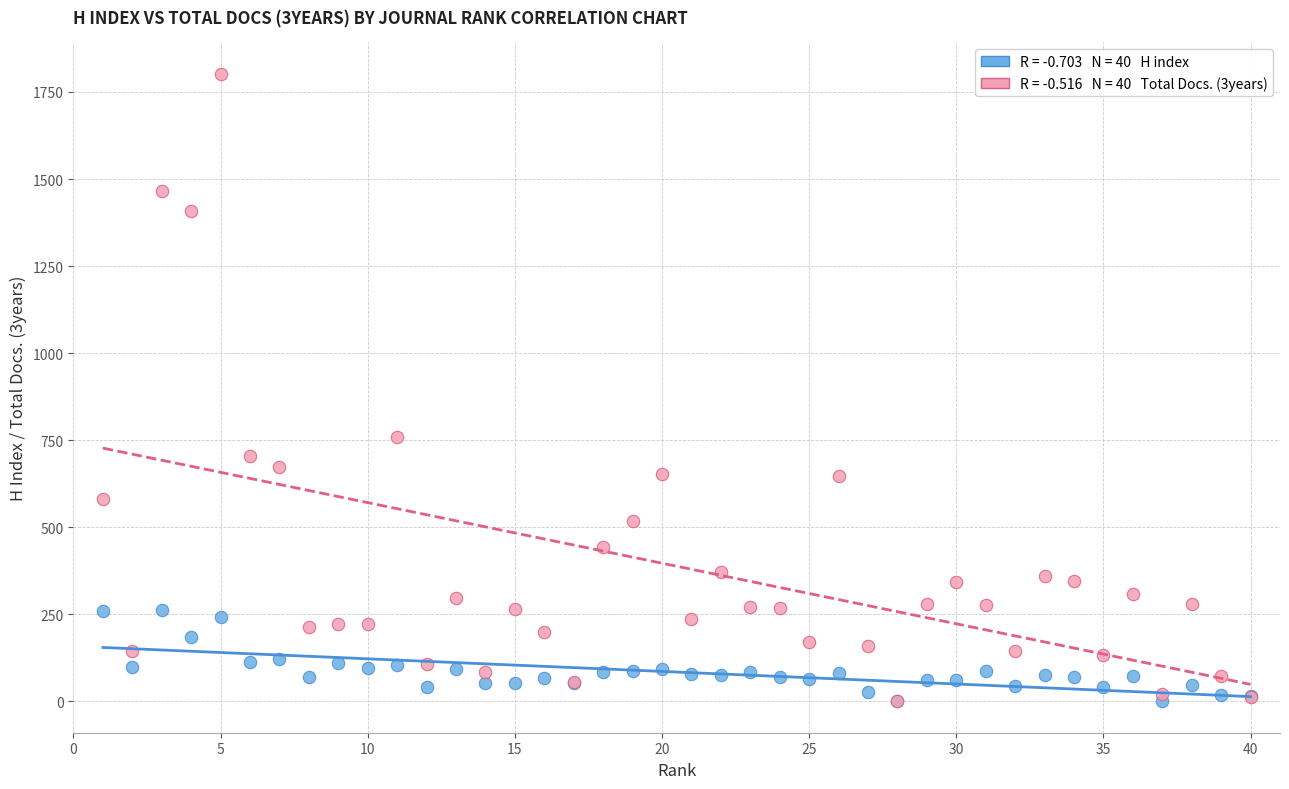

Across all series, what Y value is closest to 901?

758